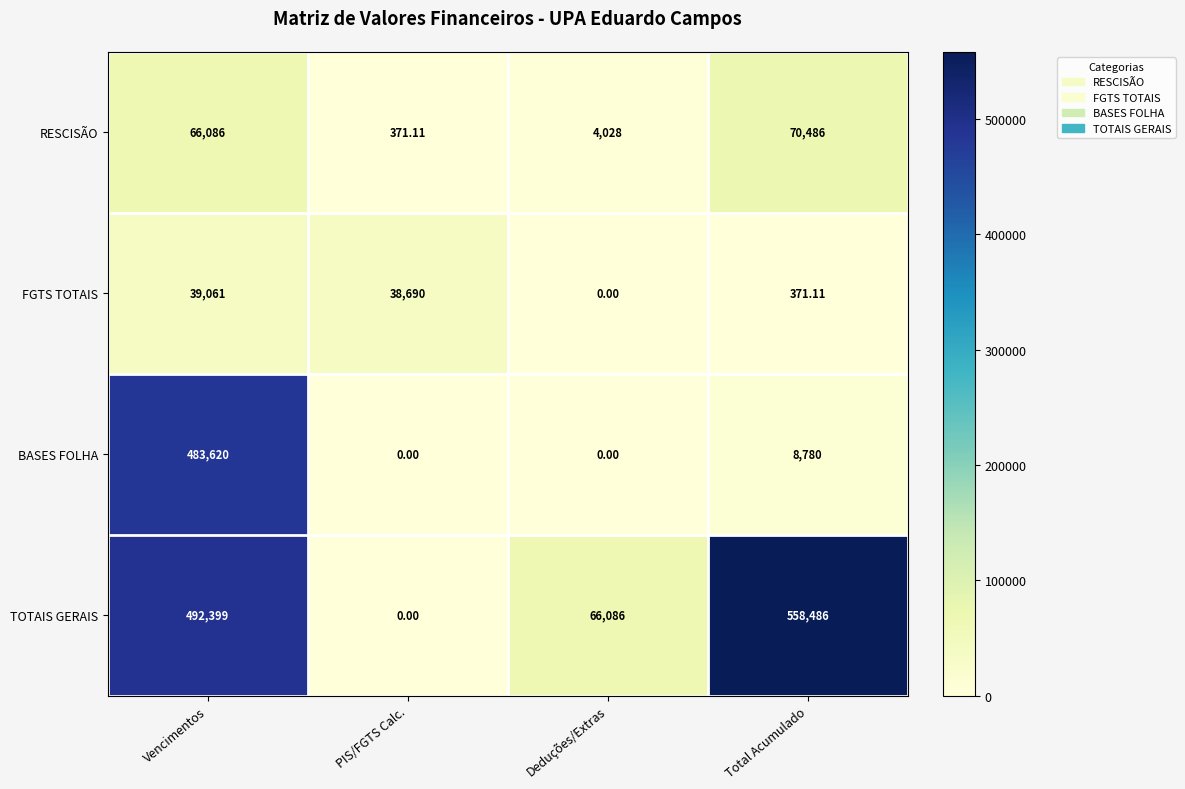

Which series has the largest total across all categories?

TOTAIS GERAIS